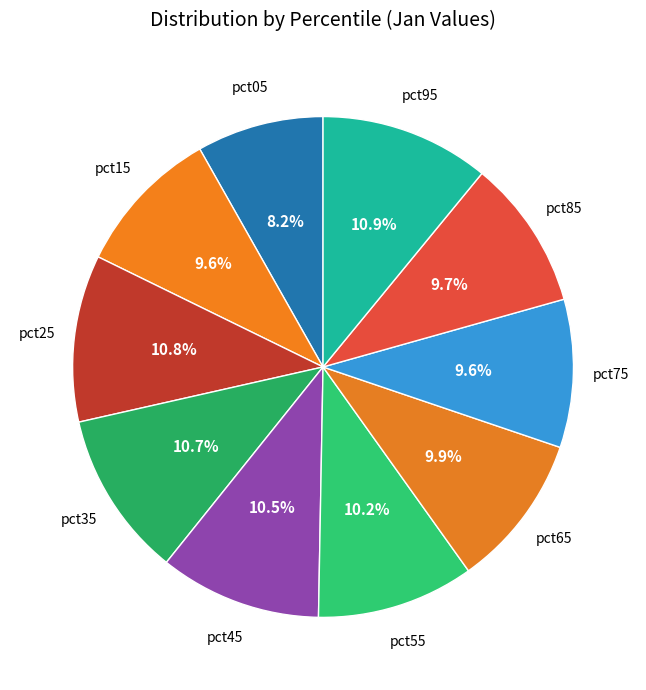

Which category has the biggest portion of the pie?

pct95